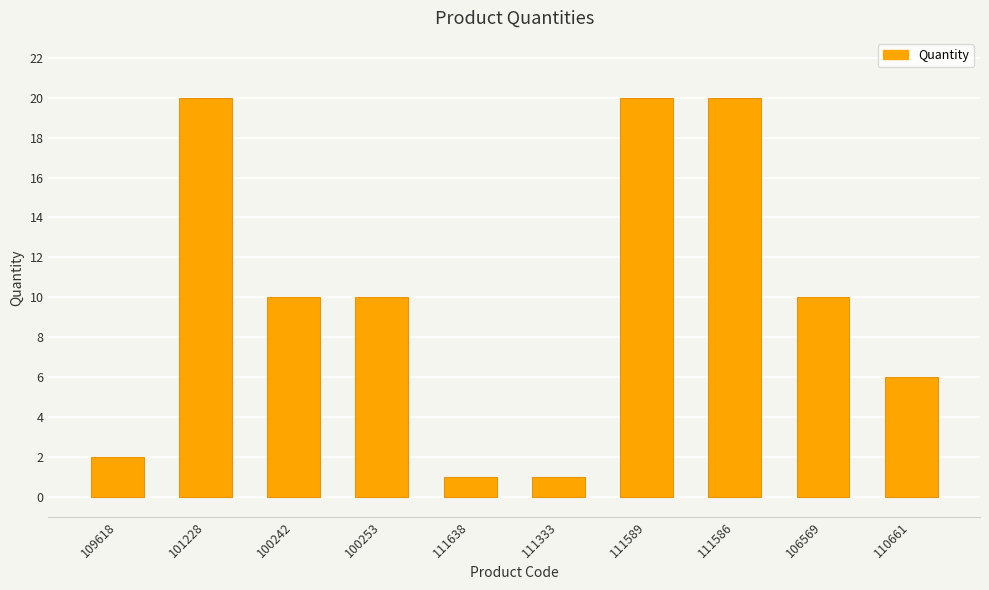

Reading left to right, transcribe all the data shown in this chart.

2	20	10	10	1	1	20	20	10	6